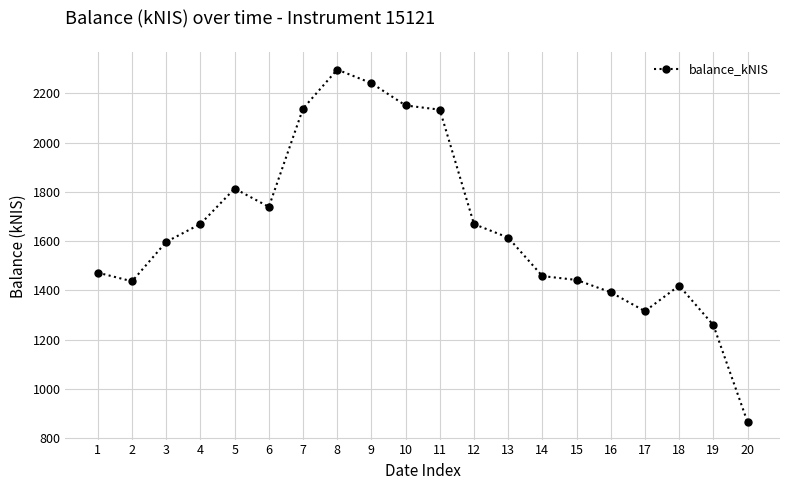

What is the value of the 15th point from the left?

1442.6